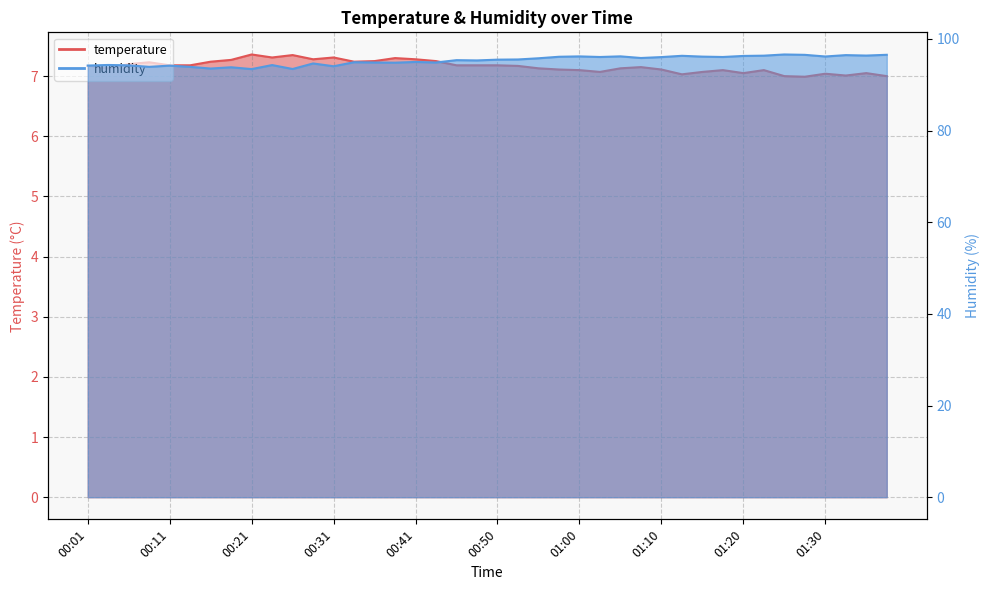

At 00:16, list the series in order from smallest to largest.

temperature, humidity